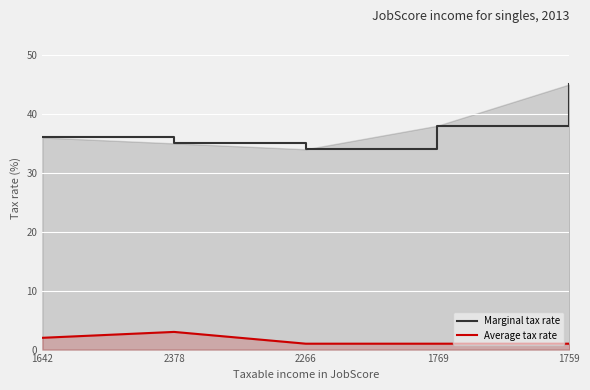

Between 2266 and 1769, which series saw the biggest shift?

Marginal tax rate